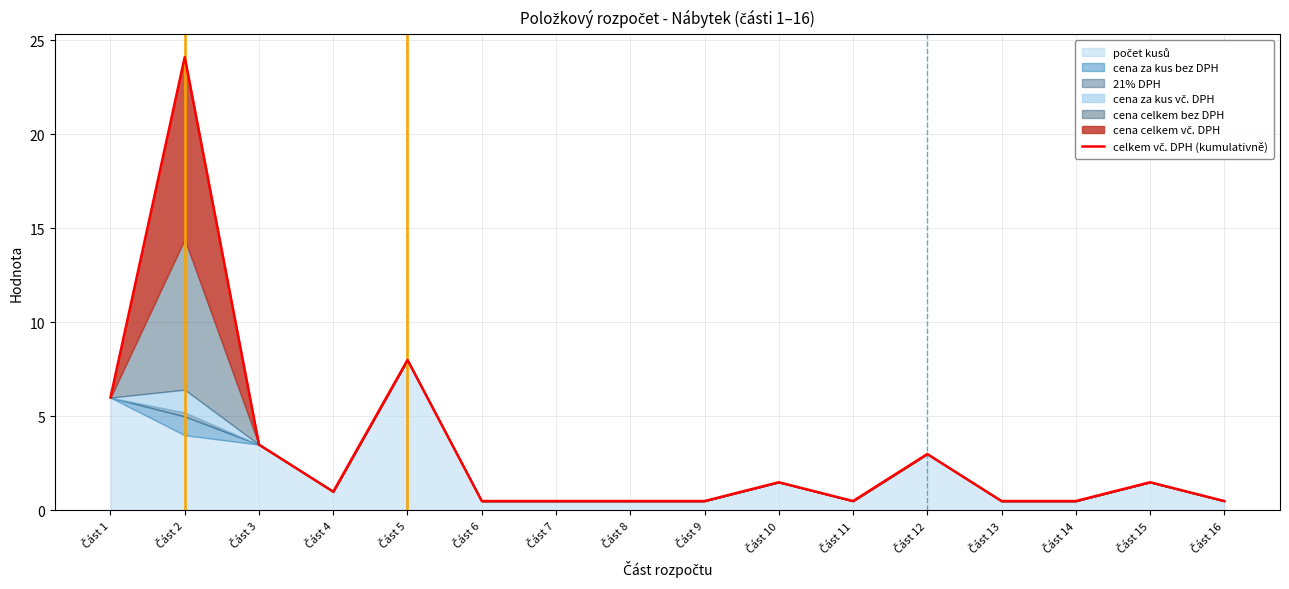

How many interior local peaks (higher than both neighbors) does the data have?

5